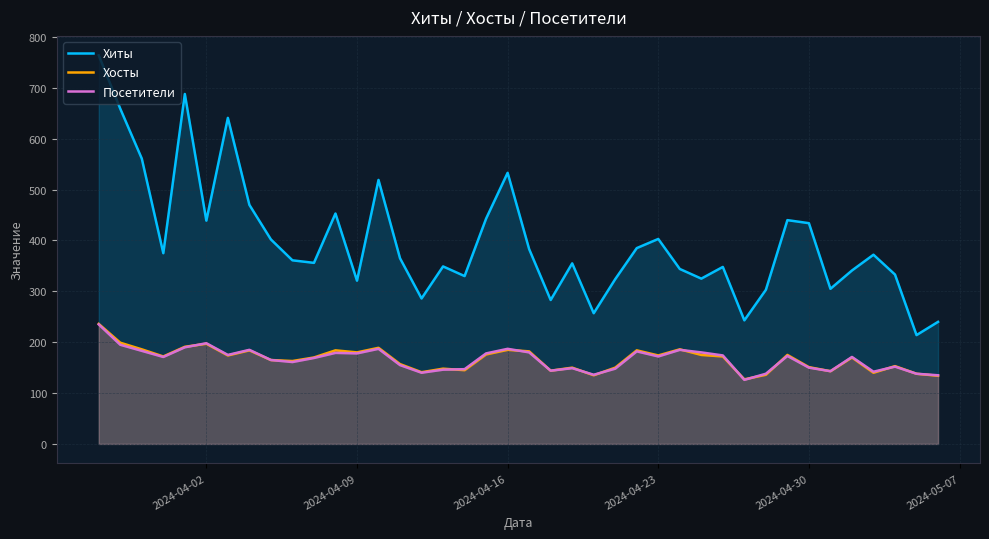

In Хиты, how many points are lower than both neighbors (excluding endpoints)?

12